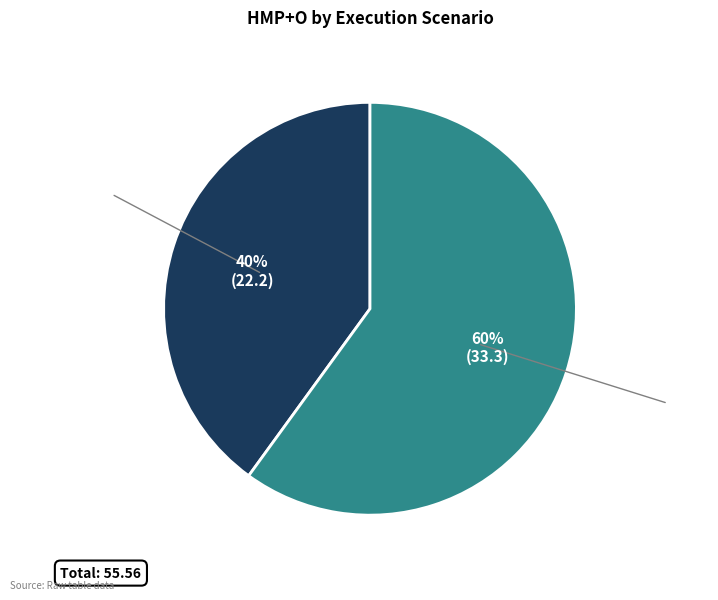

Combined, do With Application Addition and Without Application Addition account for over 50%?

Yes